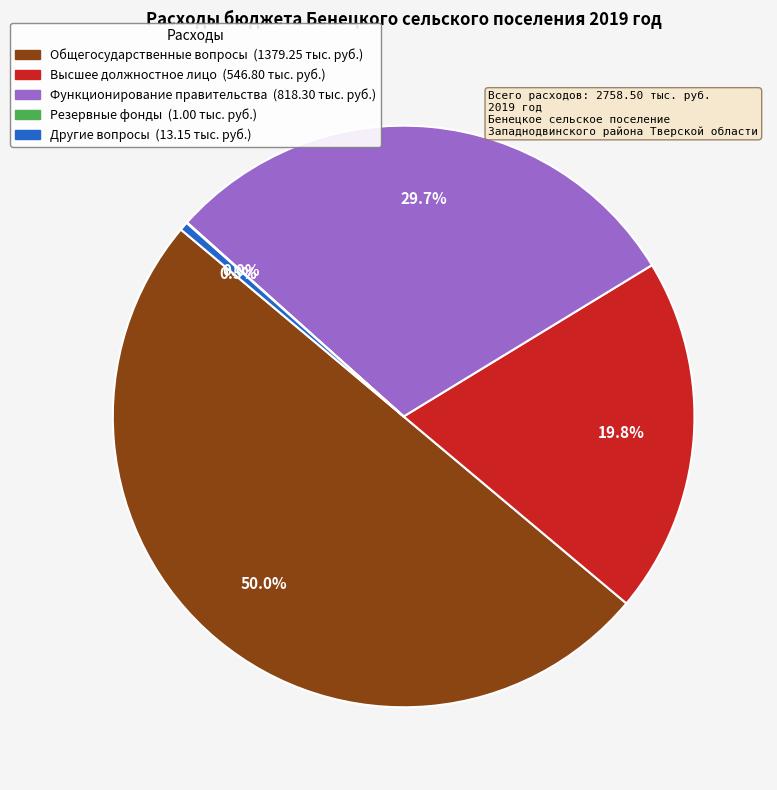

Count the number of slices in the pie.

5